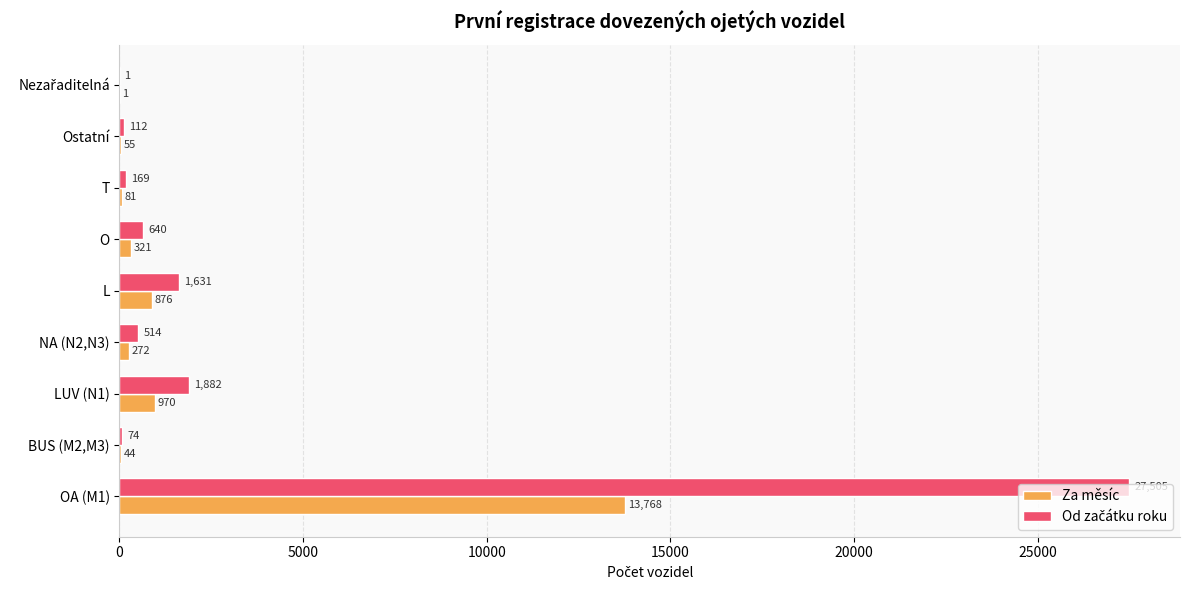

What is the sum of all Za měsíc values?

16388